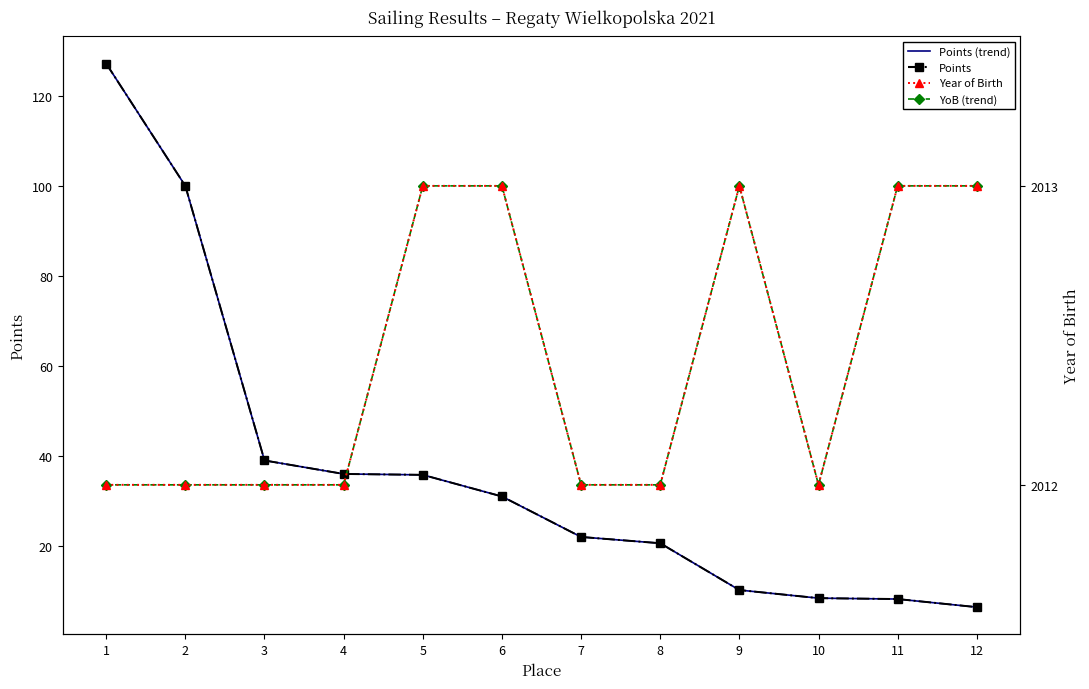

Reading right to left, transcribe all the data shown in this chart.

Points: 6.4	8.2	8.4	10.2	20.6	22.0	31.0	35.8	36.0	39.0	100.0	127.2
Points (trend): 6.4	8.2	8.4	10.2	20.6	22.0	31.0	35.8	36.0	39.0	100.0	127.2
Year of Birth: 2013.0	2013.0	2012.0	2013.0	2012.0	2012.0	2013.0	2013.0	2012.0	2012.0	2012.0	2012.0
YoB (trend): 2013.0	2013.0	2012.0	2013.0	2012.0	2012.0	2013.0	2013.0	2012.0	2012.0	2012.0	2012.0